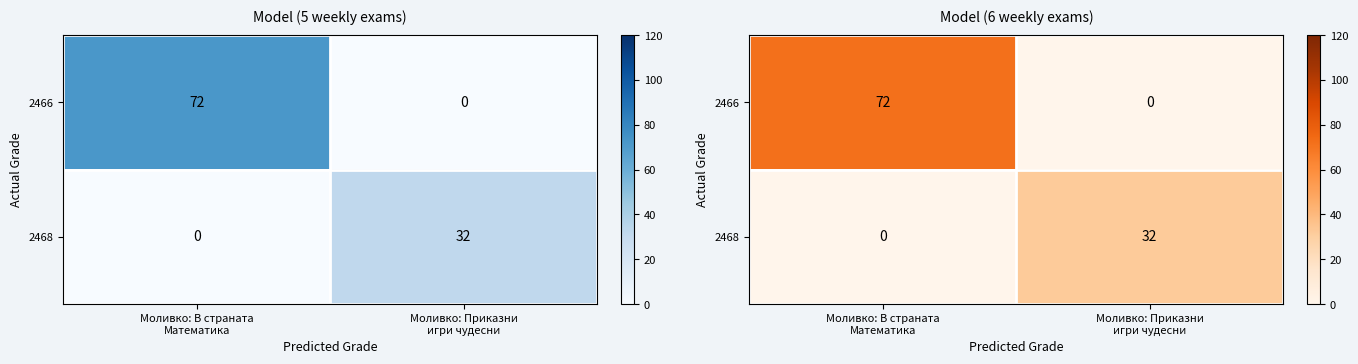

Which series changed the most between Моливко: В страната Математика and Моливко: Приказни игри чудесни?

2466